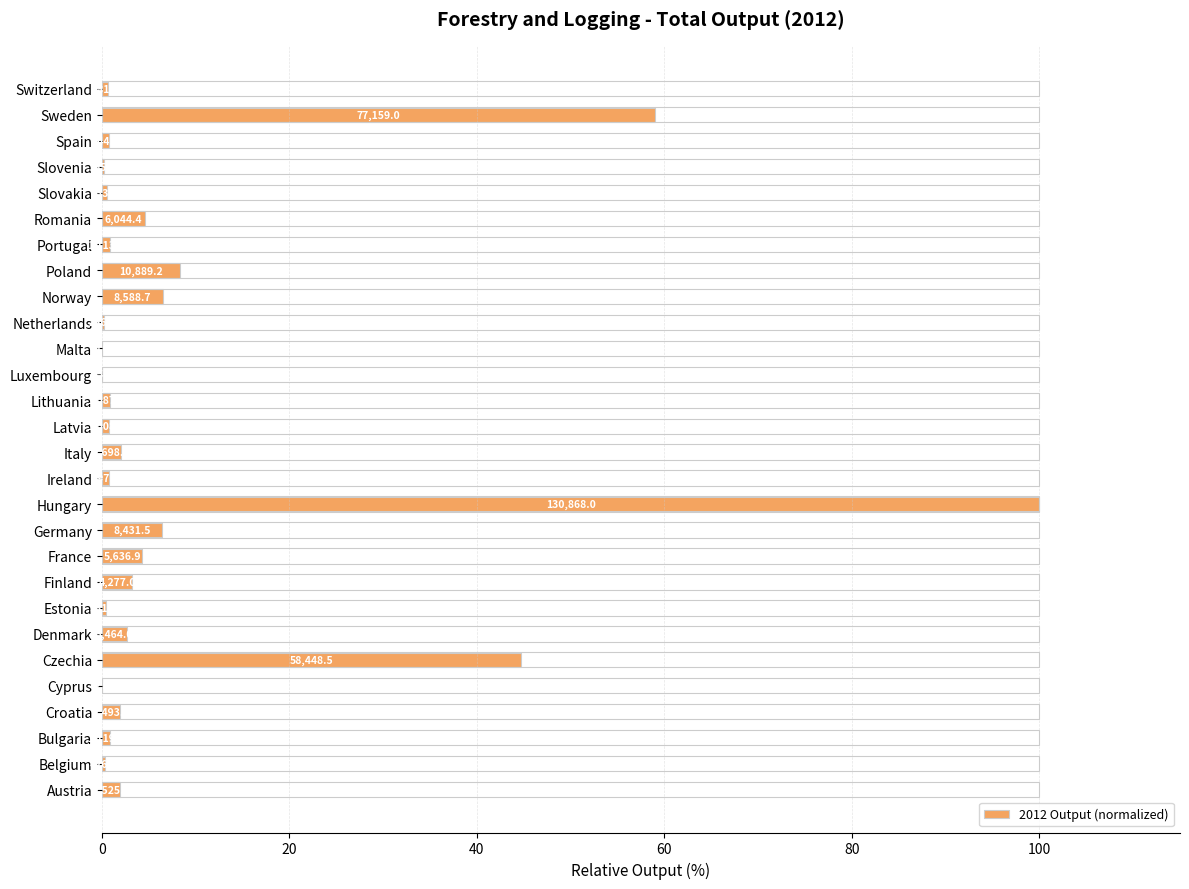

Does the chart contain any negative values?

No